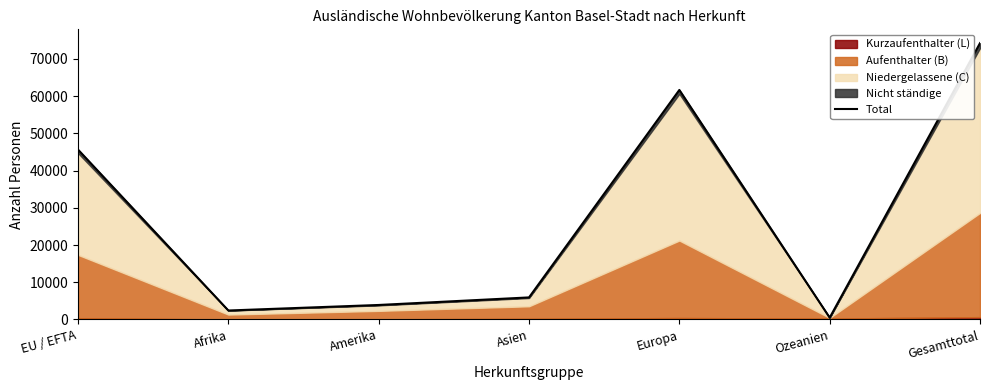

The value at Ozeanien is 489. True or false?

True